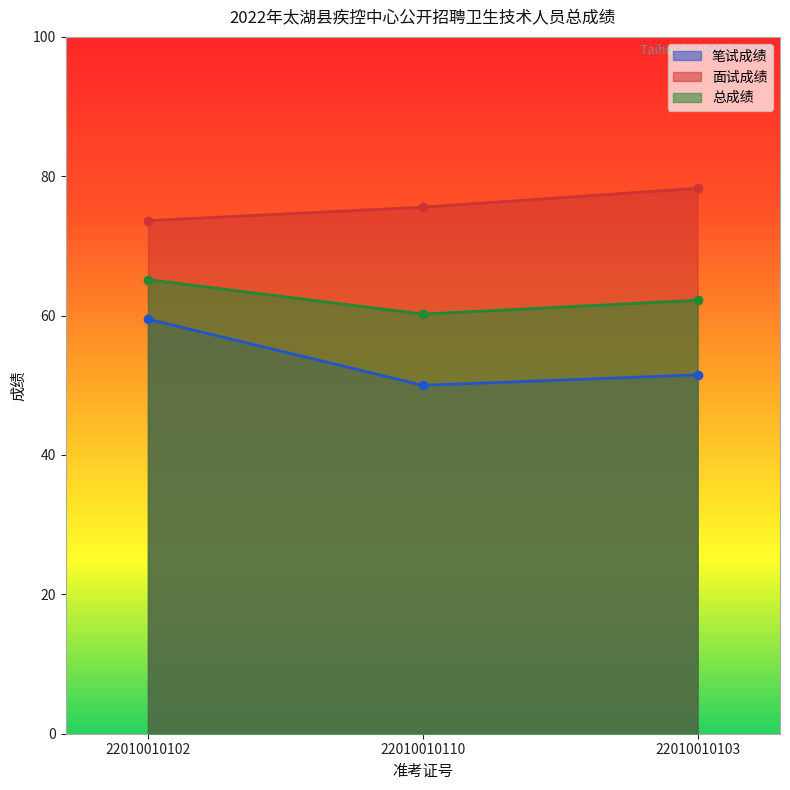

What is the spread (max minus min) of values at 22010010103?

26.8